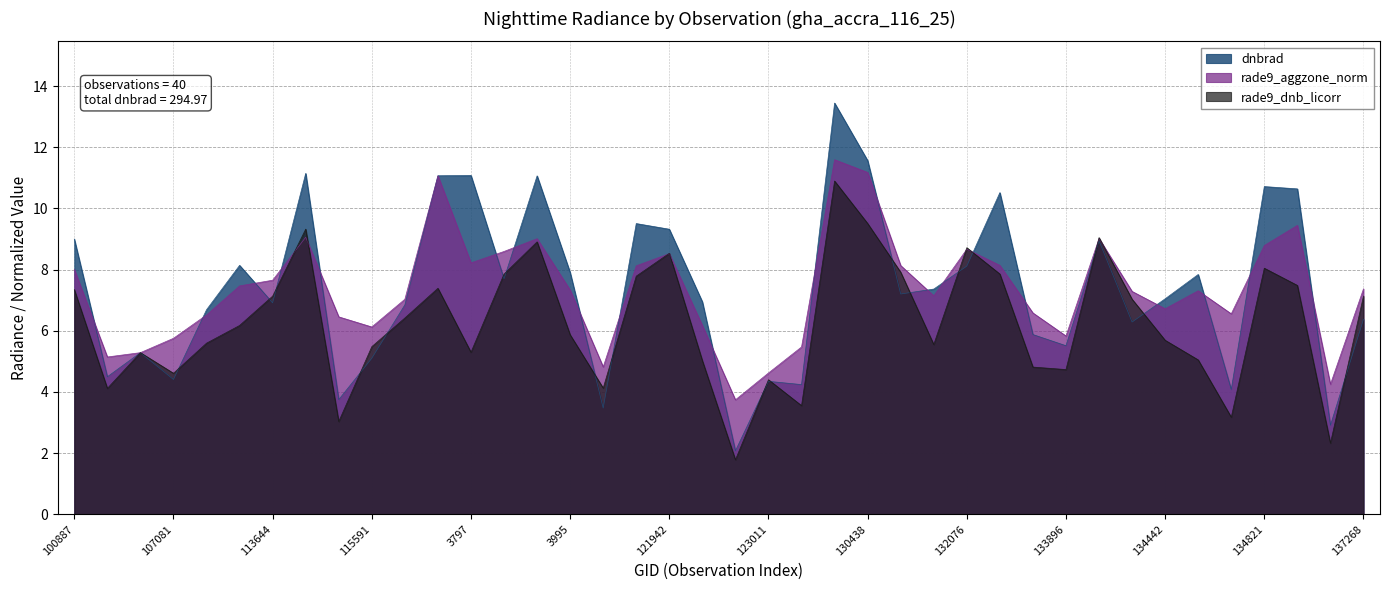

Does the chart have visible grid lines?

Yes